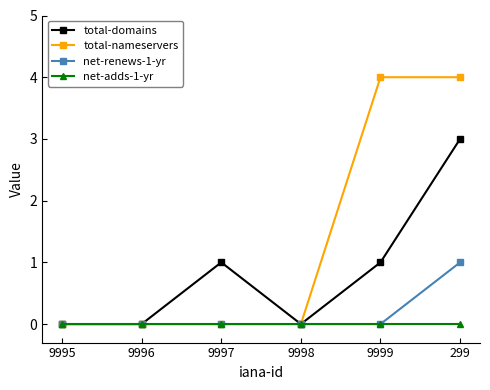

Between 9998 and 299, which series saw the biggest shift?

total-nameservers